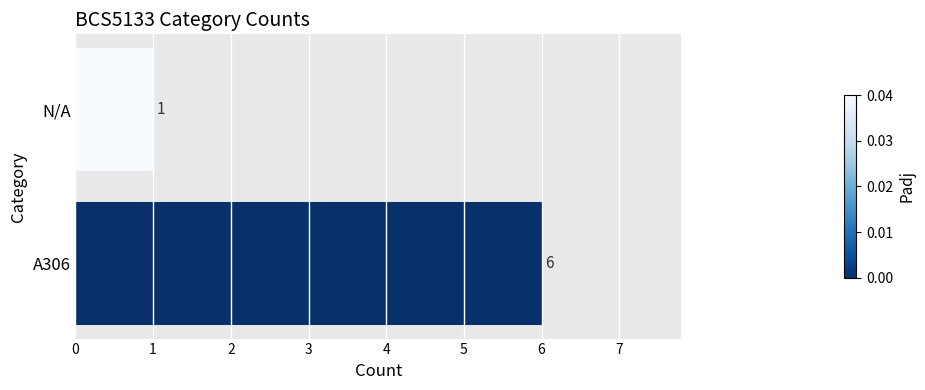

Reading bottom to top, extract all data points from this chart.

6	1